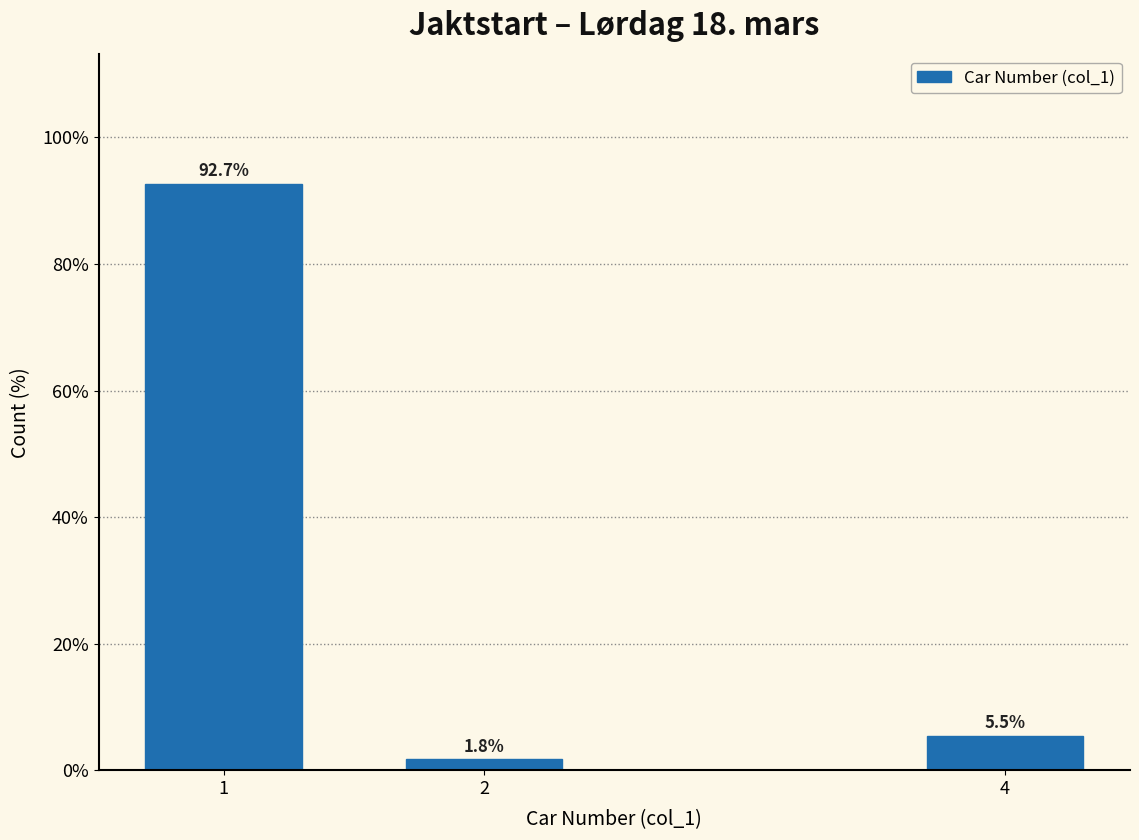

Reading left to right, transcribe all the data shown in this chart.

1=92.7	2=1.8	4=5.5